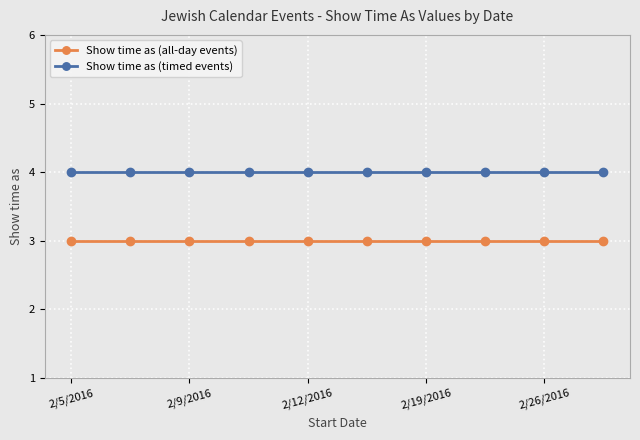

What is the sum of all Show time as (all-day events) values?

30